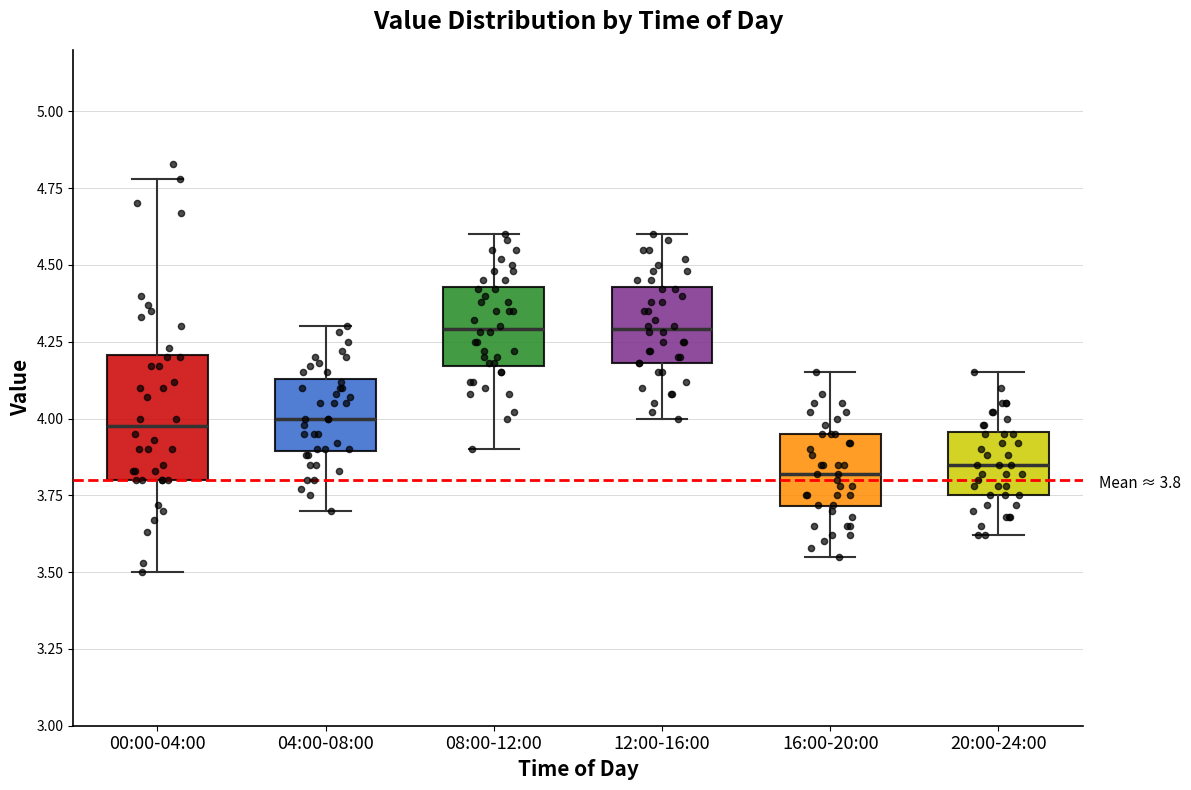

Which box is the tallest, from its lower edge to its upper edge?

00:00-04:00